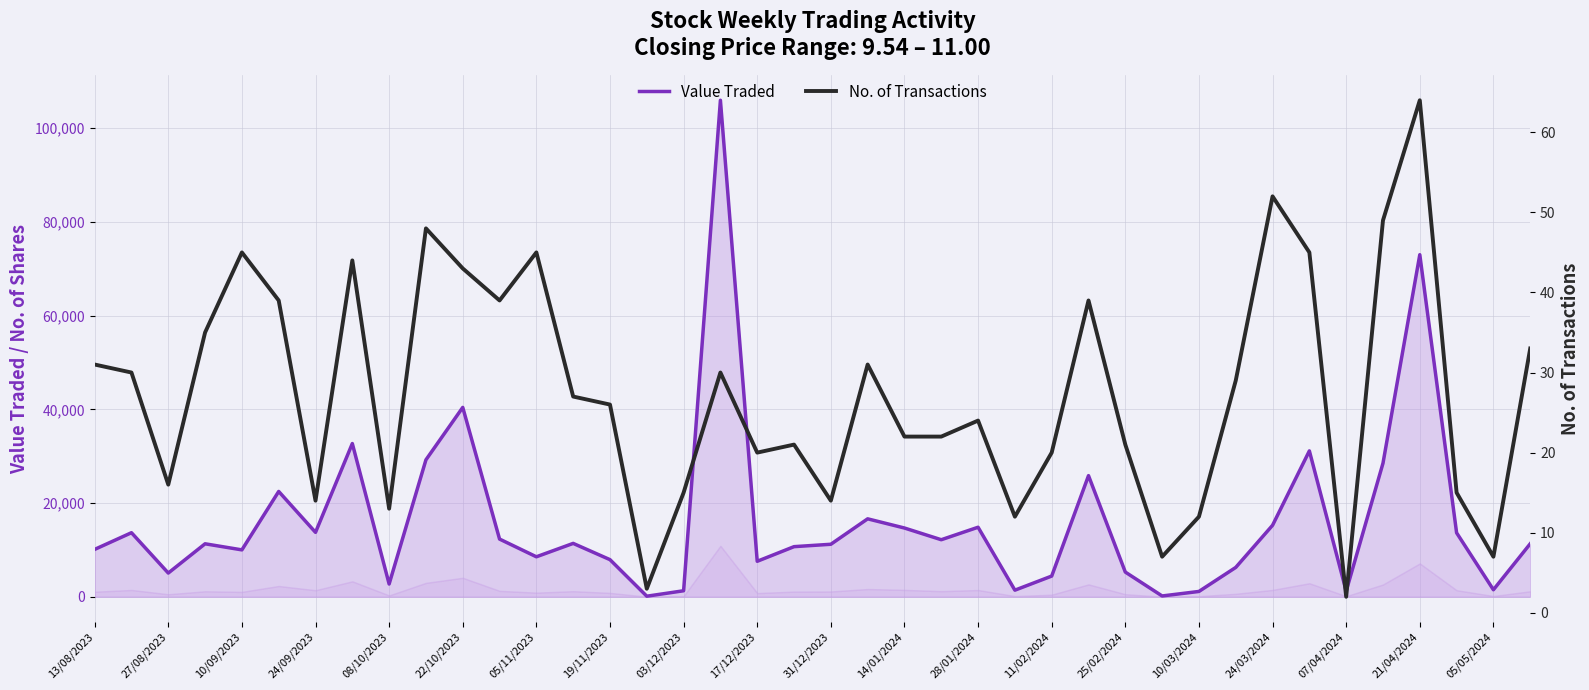

Reading left to right, list all the values displayed in this chart.

Value Traded: 10107	13671	5062	11304	10005	22476	13744	32701	2717	29227	40413	12311	8531	11390	7918	118	1279	105972	7570	10693	11203	16632	14670	12172	14837	1404	4415	25850	5265	167	1133	6260	15256	31132	1209	28499	73012	13646	1494	11312
No. of Transactions: 31	30	16	35	45	39	14	44	13	48	43	39	45	27	26	3	15	30	20	21	14	31	22	22	24	12	20	39	21	7	12	29	52	45	2	49	64	15	7	33